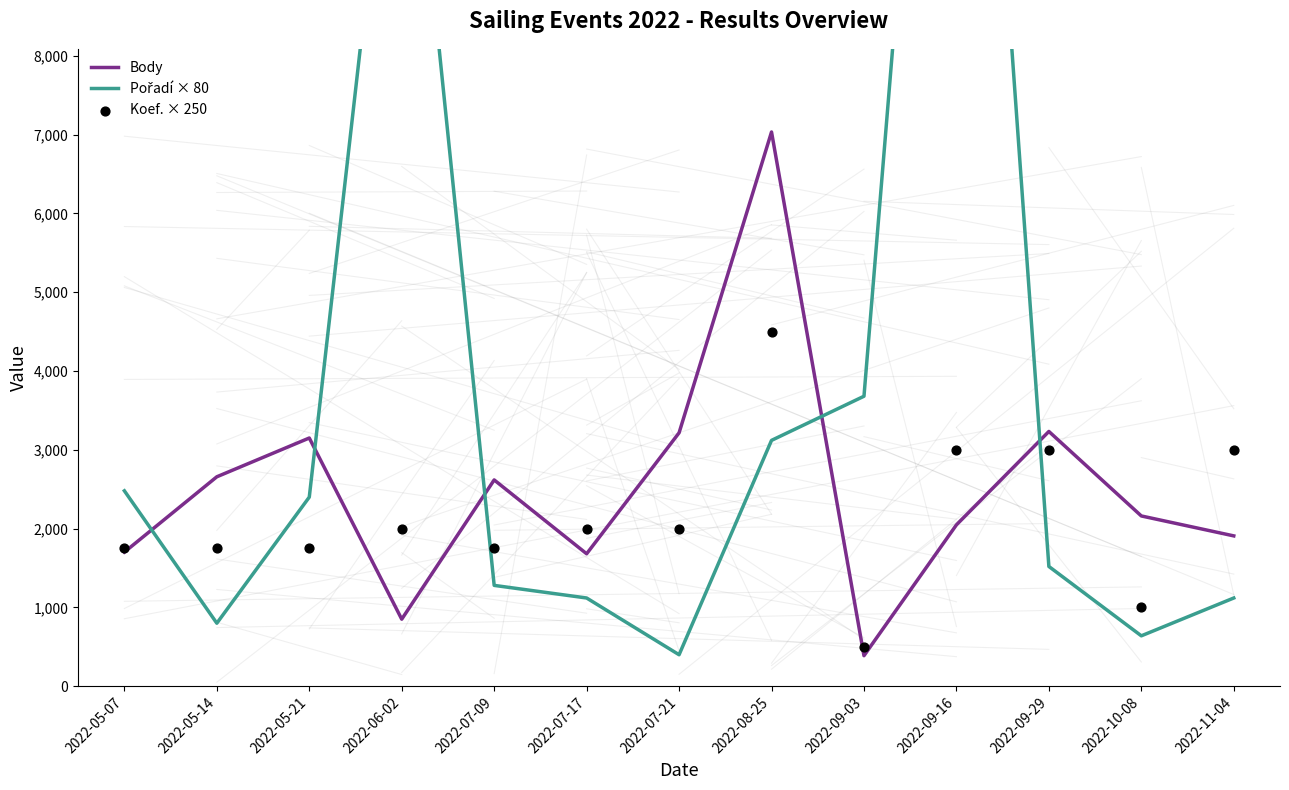

Which series contains the lowest Y value?

Body